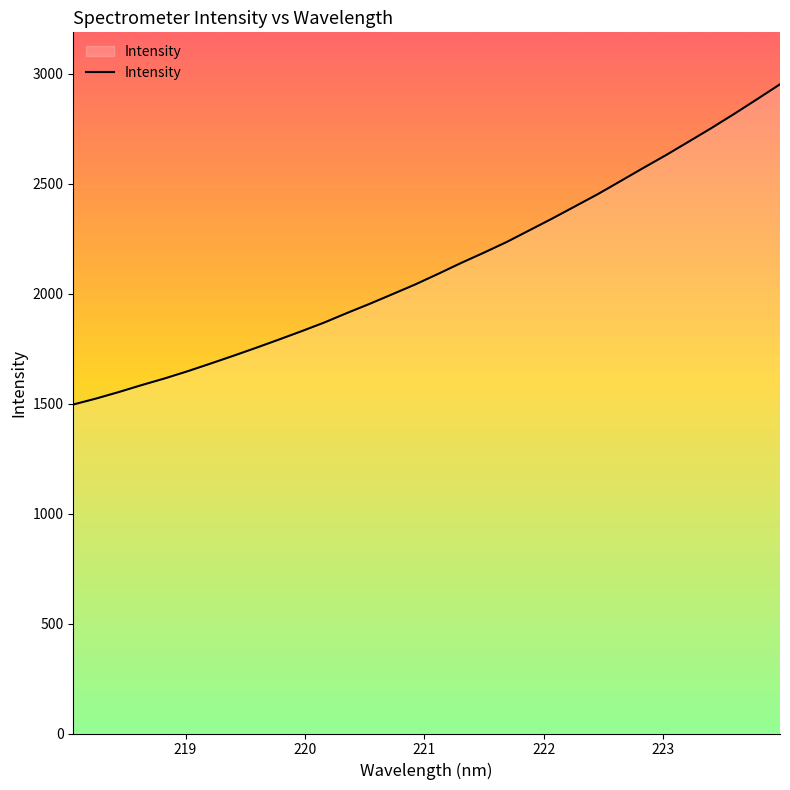

What is the difference between the maximum and minimum values?

1456.5